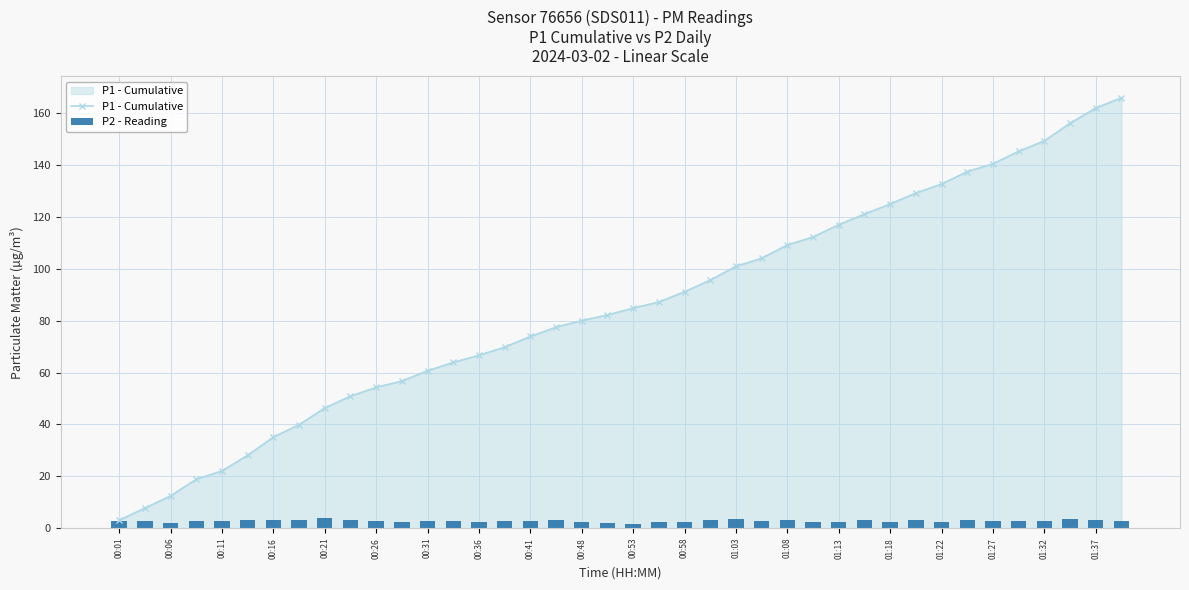

True or false: P1 - Cumulative has a value of 109.2 at 01:08.

True